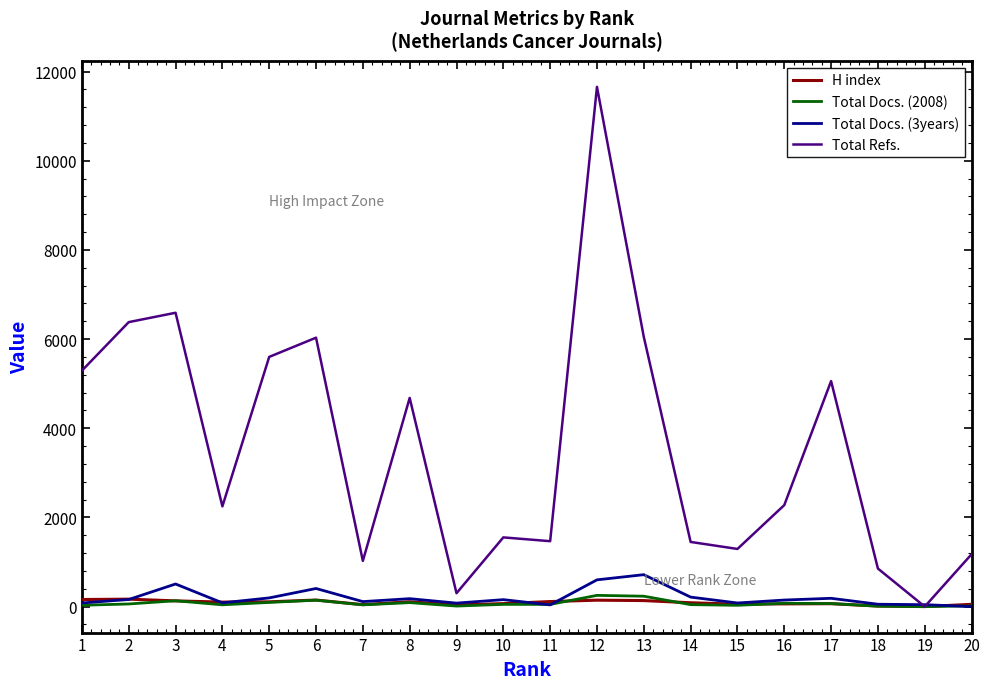

Does the chart display data point markers on the line(s)?

No